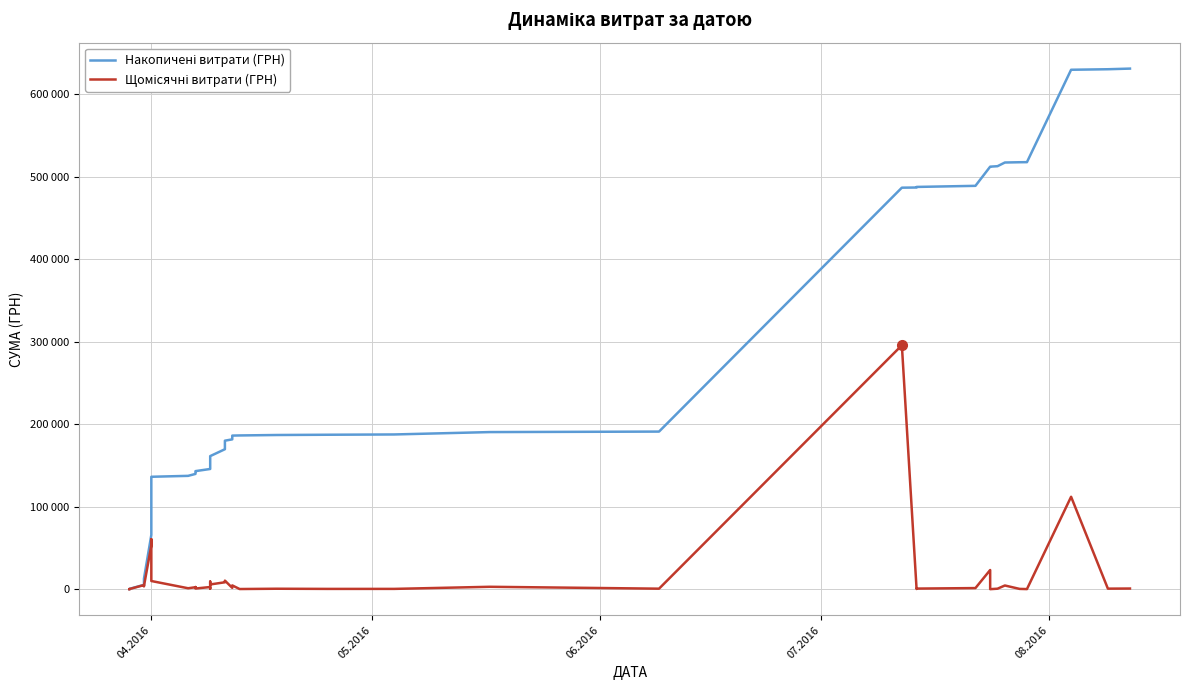

True or false: Щомісячні витрати (ГРН) and Накопичені витрати (ГРН) intersect in this chart.

False